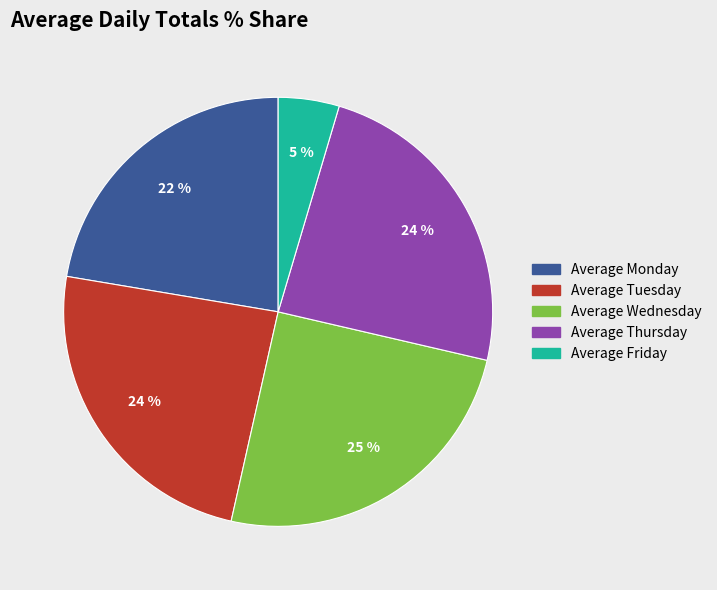

Count the number of slices in the pie.

5